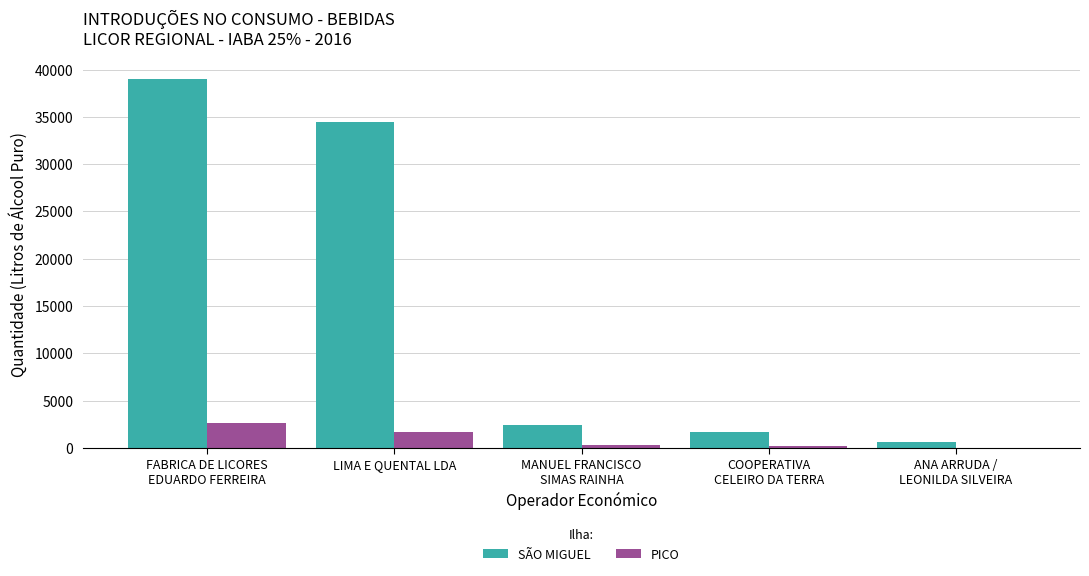

Where is SÃO MIGUEL nearest to the value 19812?

LIMA E QUENTAL LDA